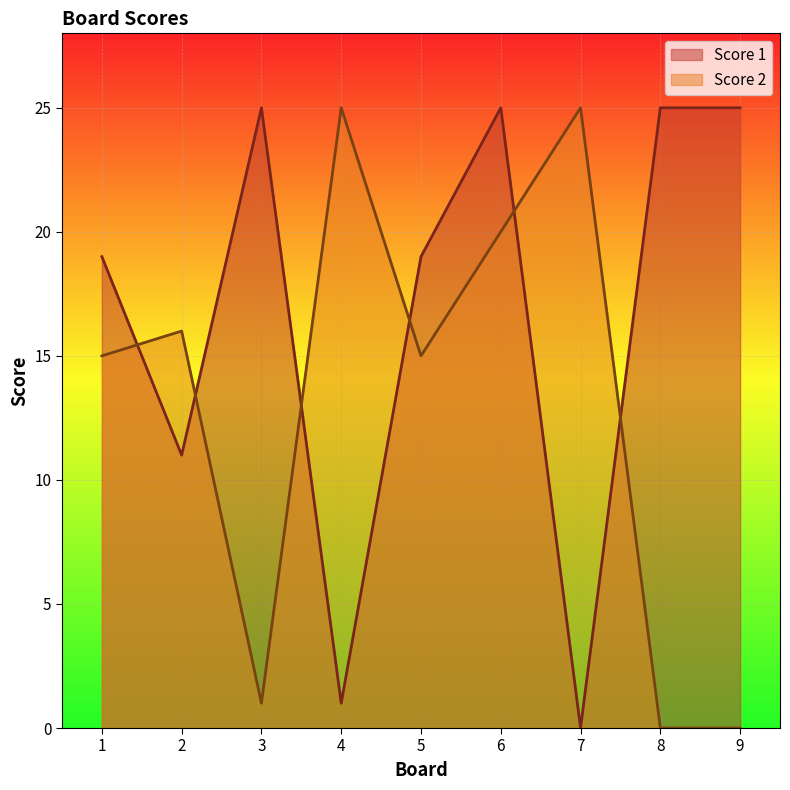

Which category has the lowest value in the Score 2 series?

8